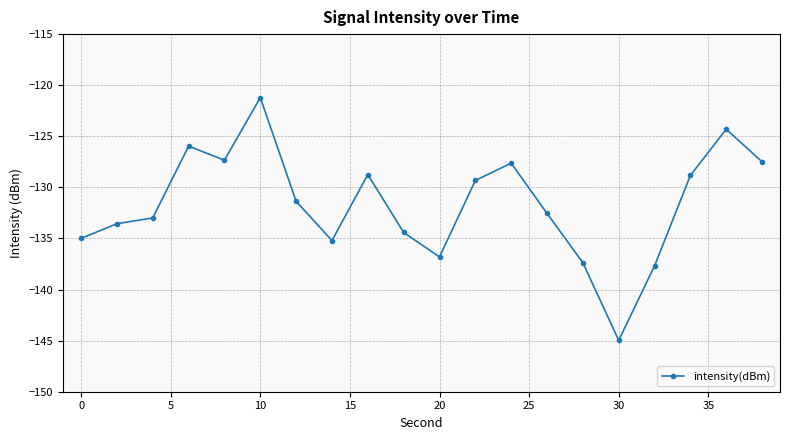

What is the greatest value displayed?

-121.2